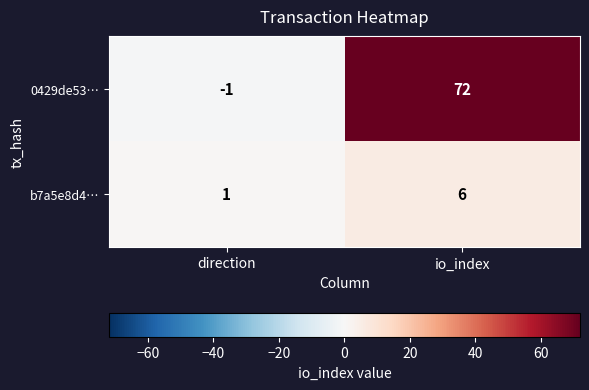

Reading left to right, list all the values displayed in this chart.

0429de53…: direction=-1	io_index=72
b7a5e8d4…: direction=1	io_index=6